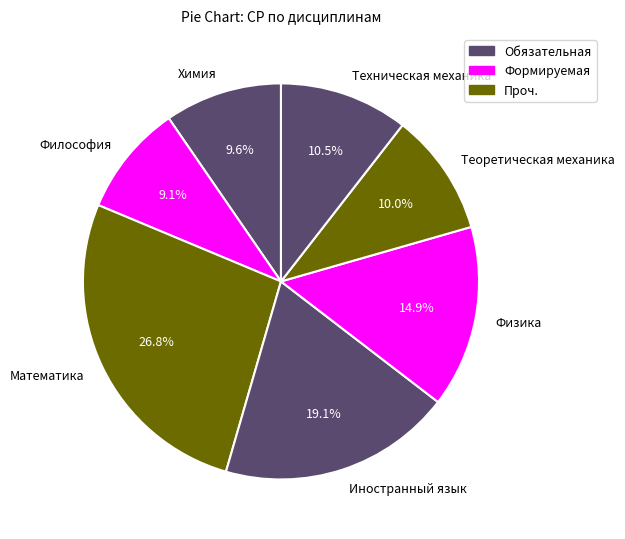

Does Философия account for over 50% of the chart?

No